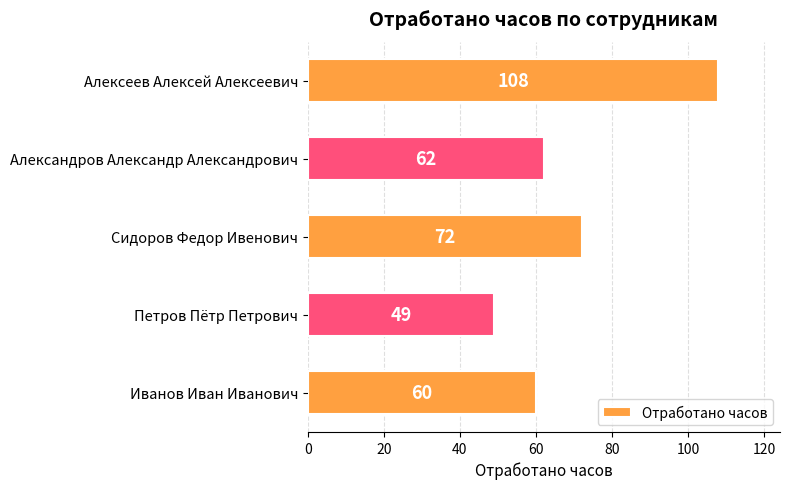

True or false: the data shows 72 at Сидоров Федор Ивенович.

True